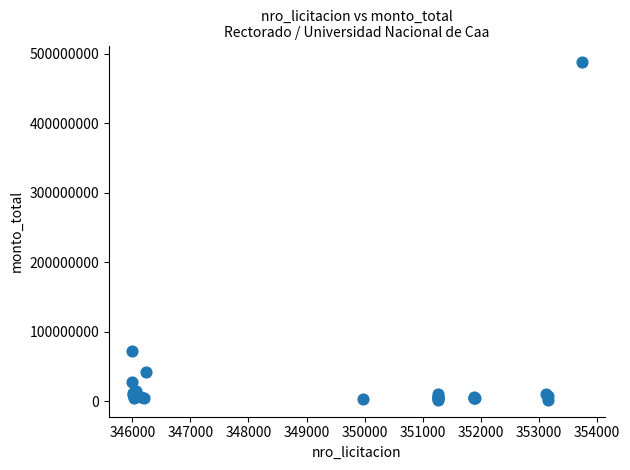

What Y value in the scatter plot is closest to 244585000?

72000000